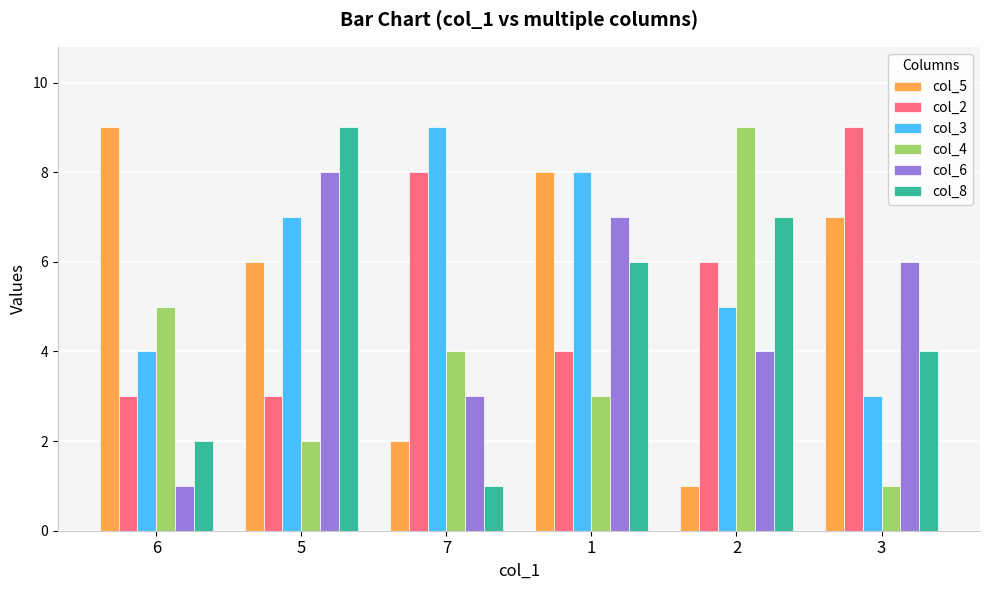

At which label does col_6 first exceed 6?

5